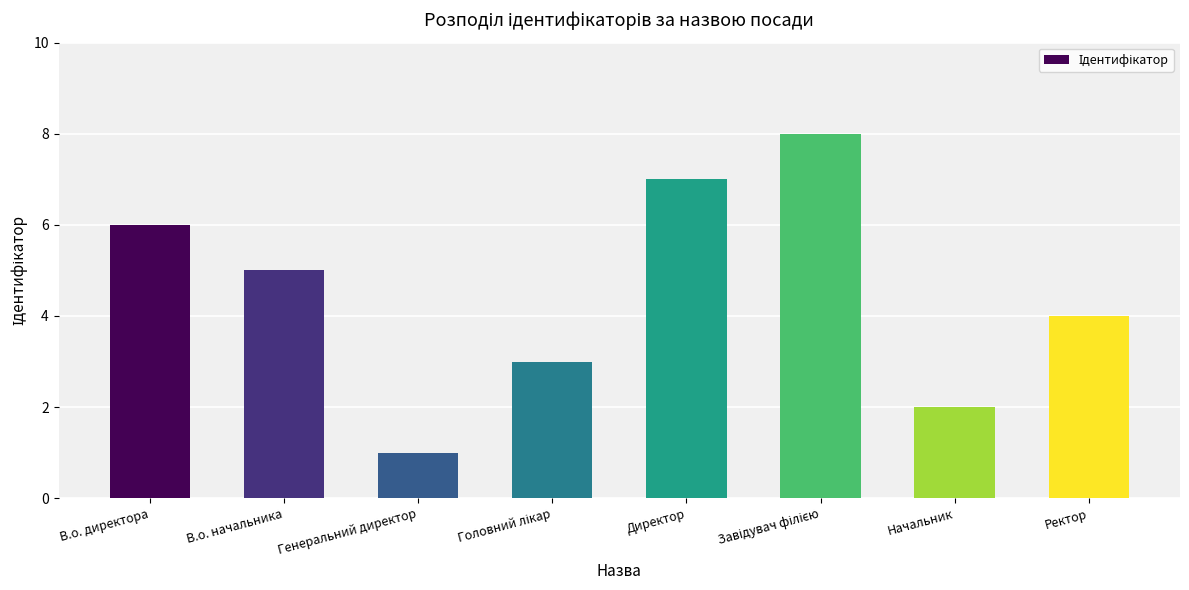

What is the difference between the second highest and minimum values?

6